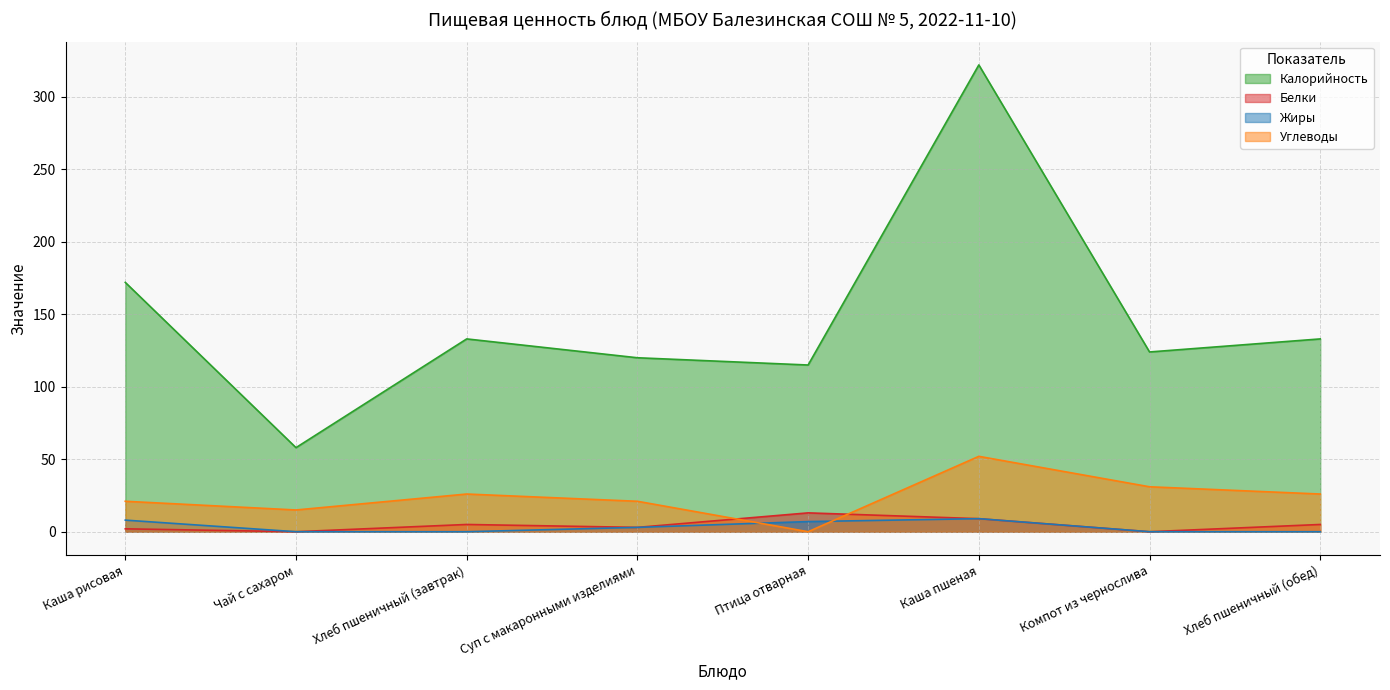

At which label is Калорийность closest to 190?

Каша рисовая